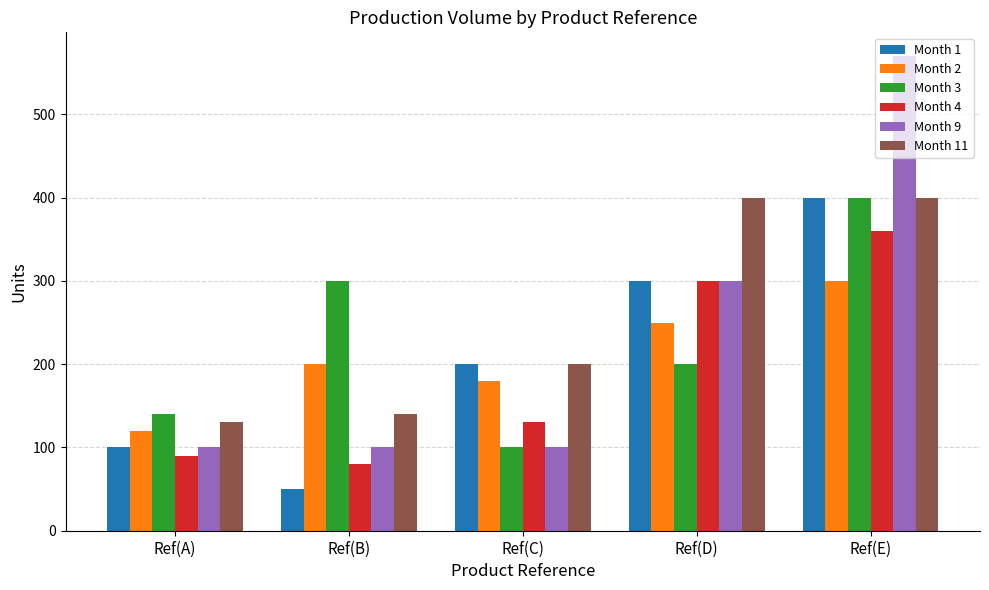

The Month 2 series shows 486 at Ref(E). True or false?

False